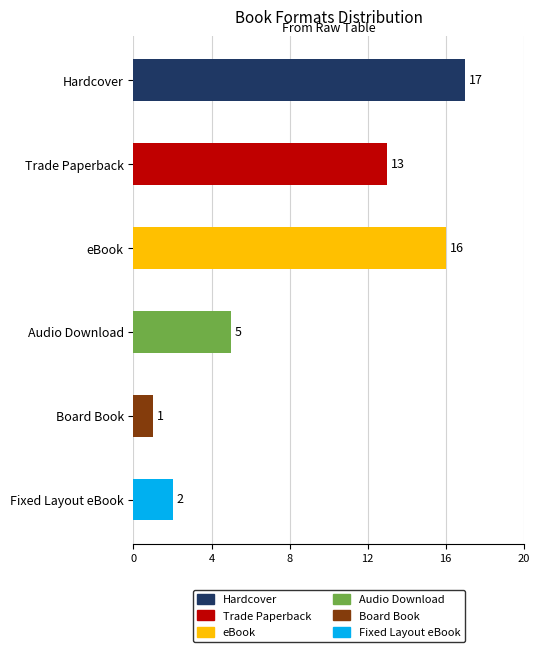

True or false: Count has a value of 0 at Board Book.

False